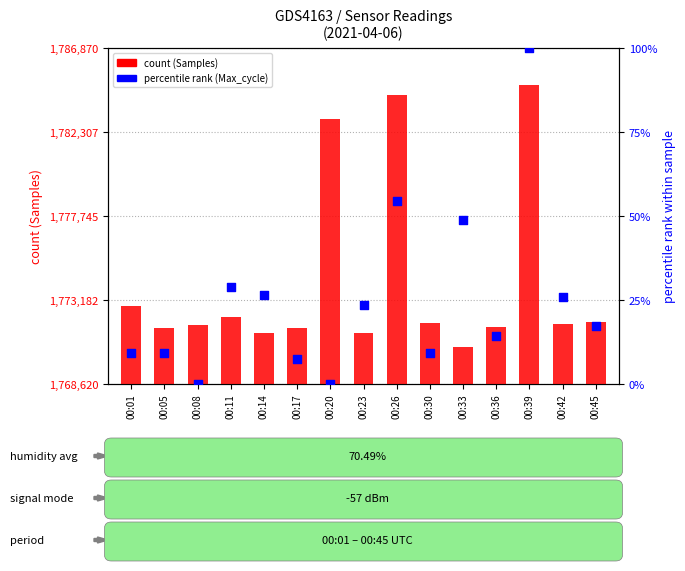

What is the total value across all series at 00:08?

1771832.0